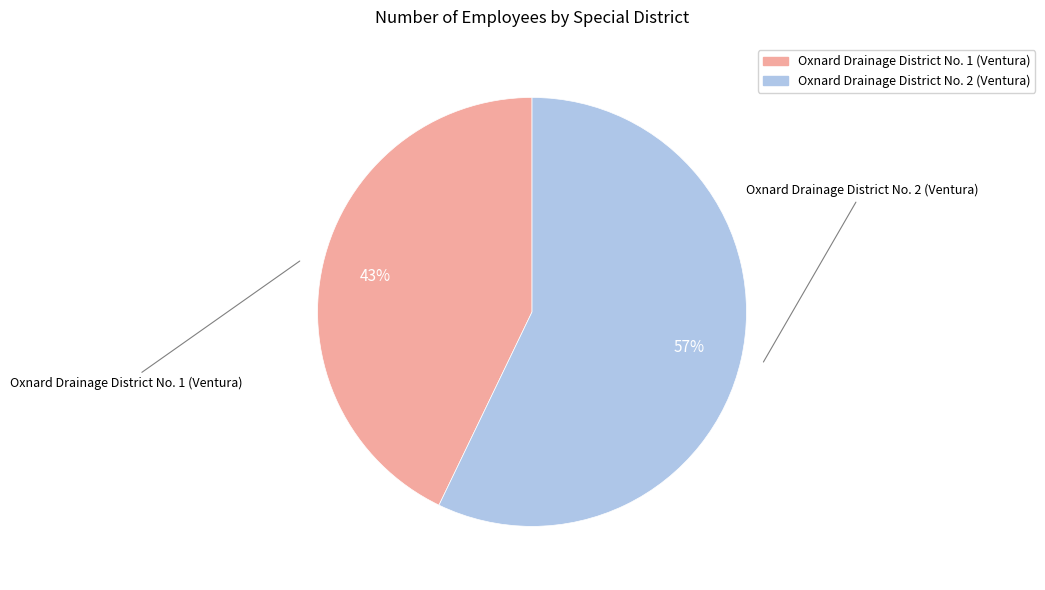

Is the sum of Oxnard Drainage District No. 1 (Ventura) and Oxnard Drainage District No. 2 (Ventura) greater than half?

Yes